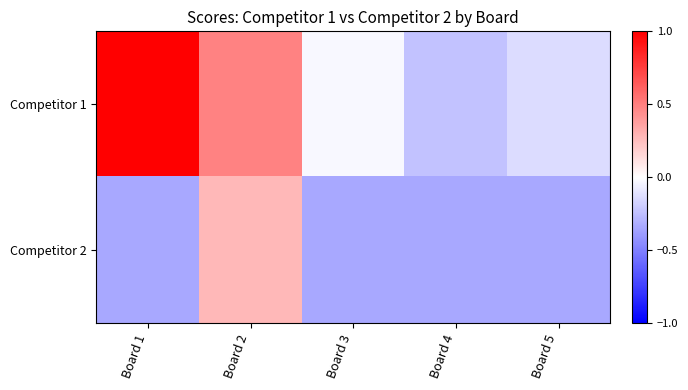

Between Board 5 and Board 2, which is larger?

Board 2